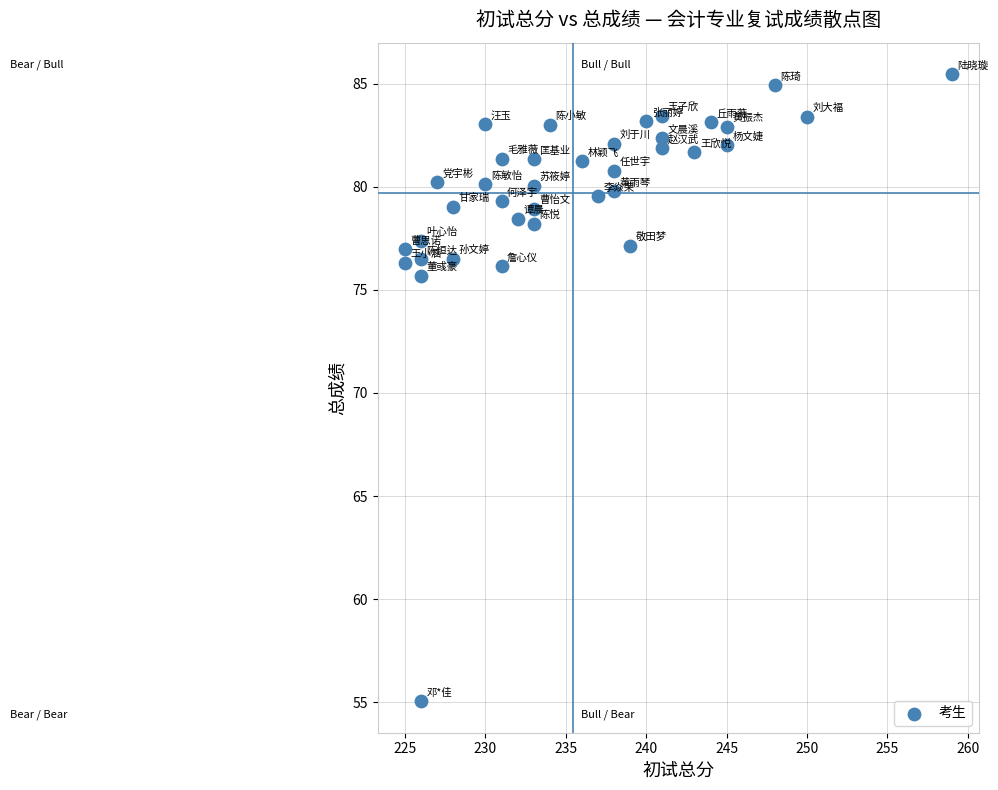

What Y value in the scatter plot is closest to 70?

75.7